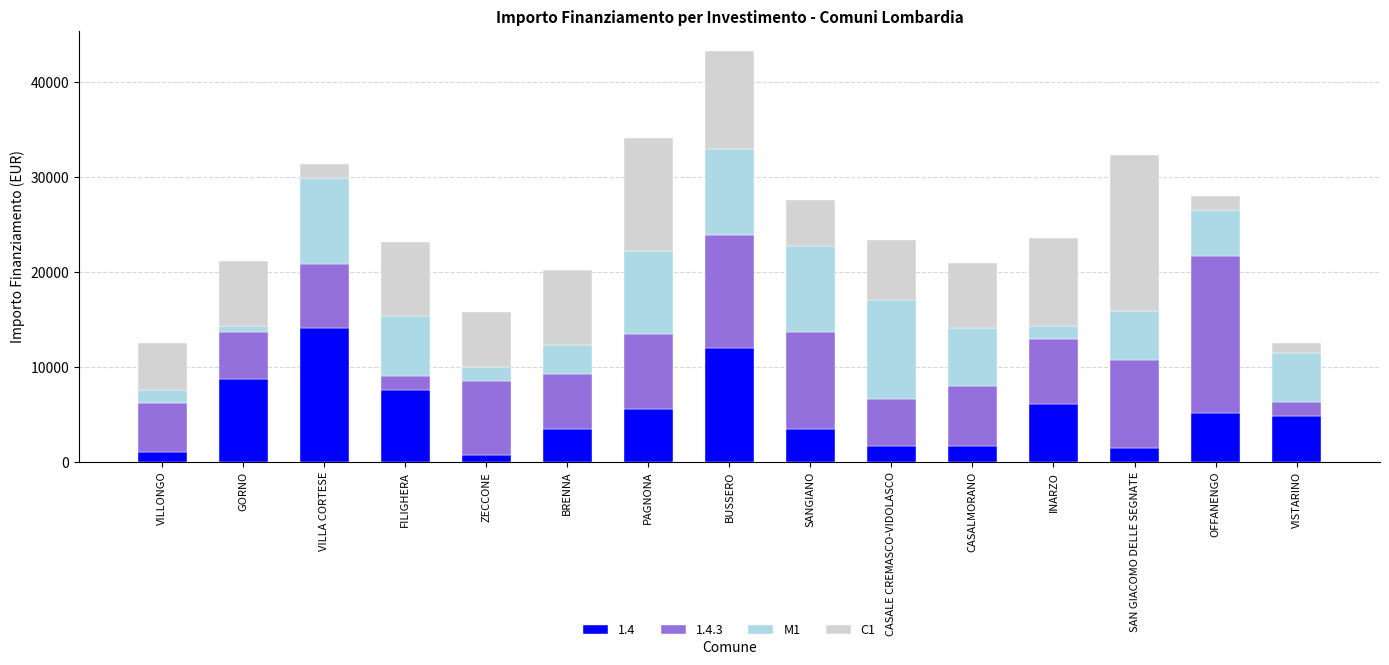

What is the total value across all series at BRENNA?

20209